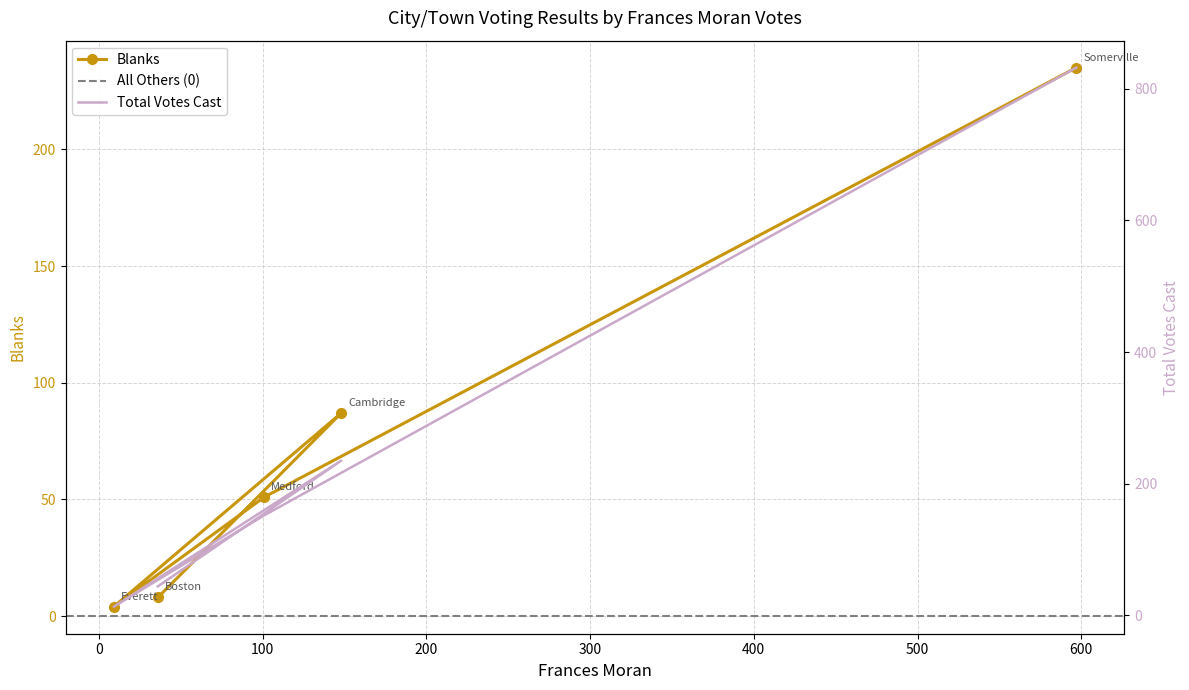

Which category has the lowest value in the Total Votes Cast series?

Everett